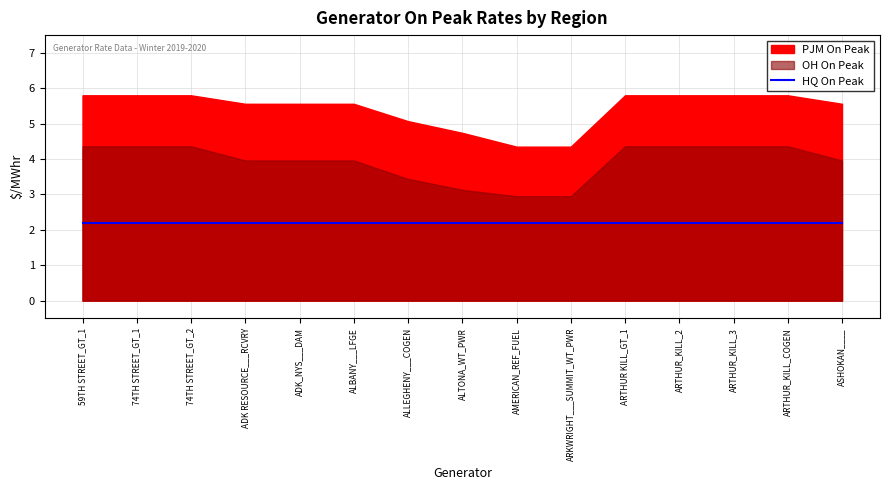

Reading left to right, list all the values displayed in this chart.

HQ On Peak: 2.2	2.2	2.2	2.2	2.2	2.2	2.2	2.2	2.2	2.2	2.2	2.2	2.2	2.2	2.2
OH On Peak: 4.4	4.4	4.4	4.0	4.0	4.0	3.4	3.1	3.0	3.0	4.4	4.4	4.4	4.4	4.0
PJM On Peak: 5.8	5.8	5.8	5.6	5.6	5.6	5.1	4.7	4.3	4.3	5.8	5.8	5.8	5.8	5.6